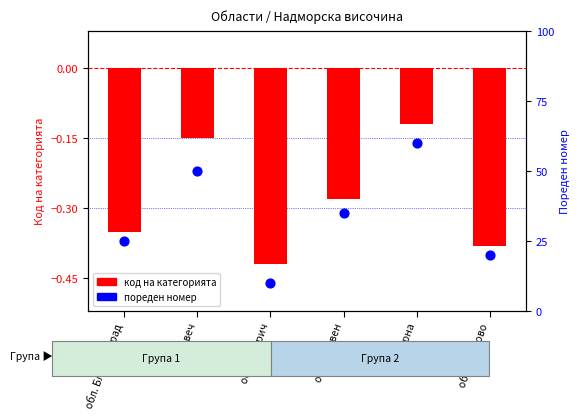

Which series reaches the minimum Y coordinate?

код на категорията